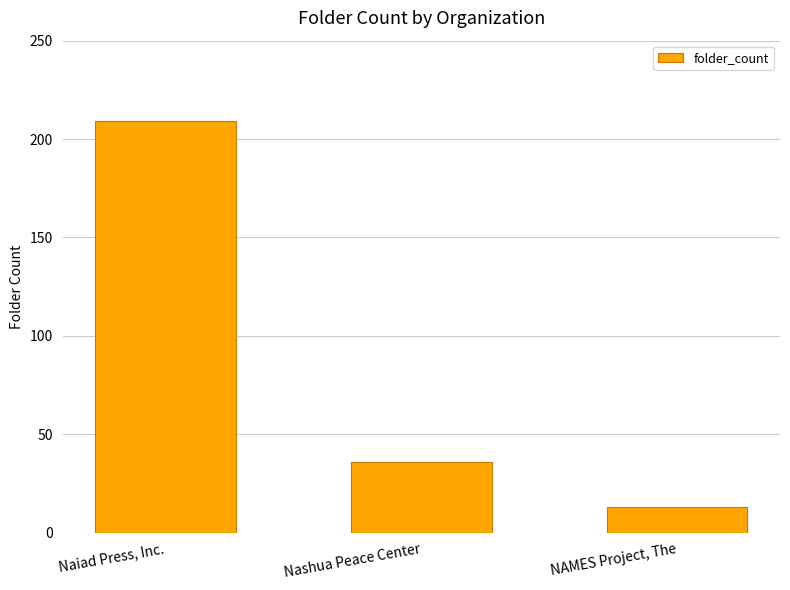

What is the minimum value shown in the chart?

13